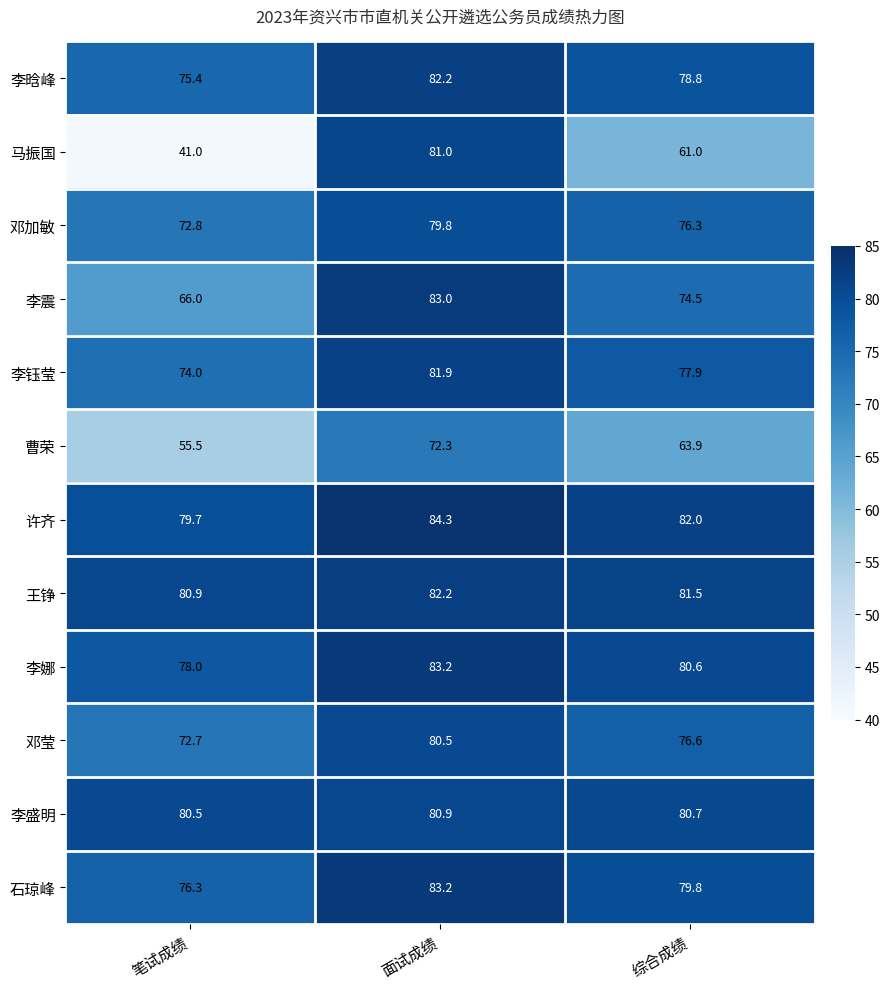

What is the total value across all series at 面试成绩?

974.5